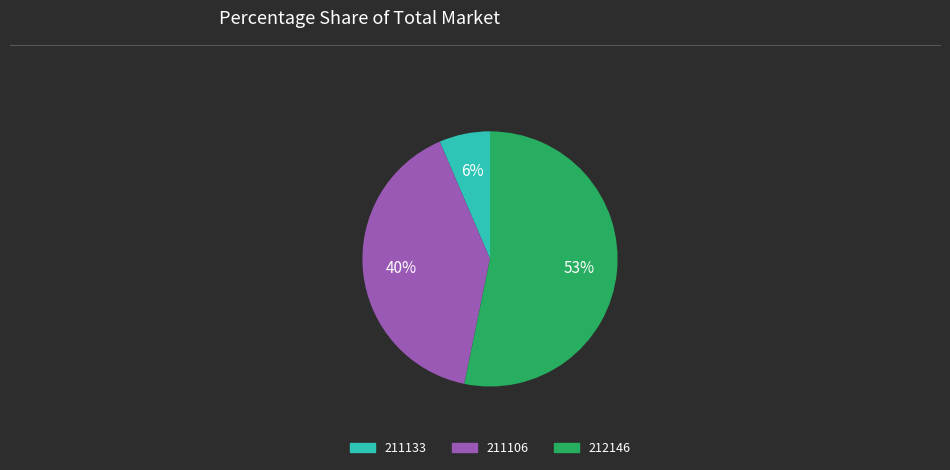

To the nearest percent, what percentage of the pie is 211133?

6%